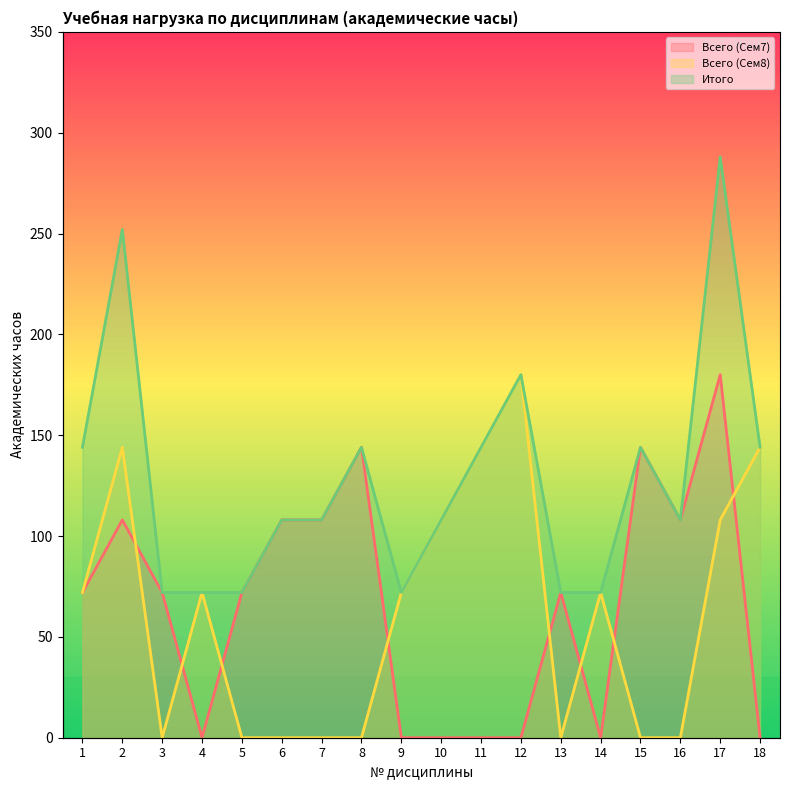

After their last crossing, which series has the higher values: Всего (Сем7) or Всего (Сем8)?

Всего (Сем8)